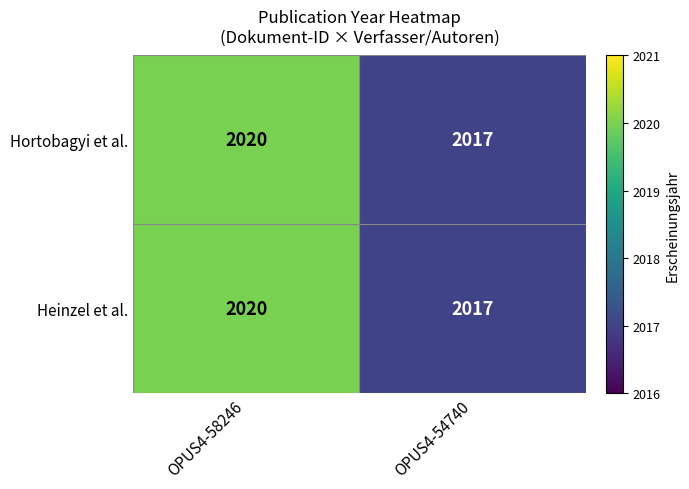

The Hortobagyi et al. series shows 2017 at OPUS4-54740. True or false?

True